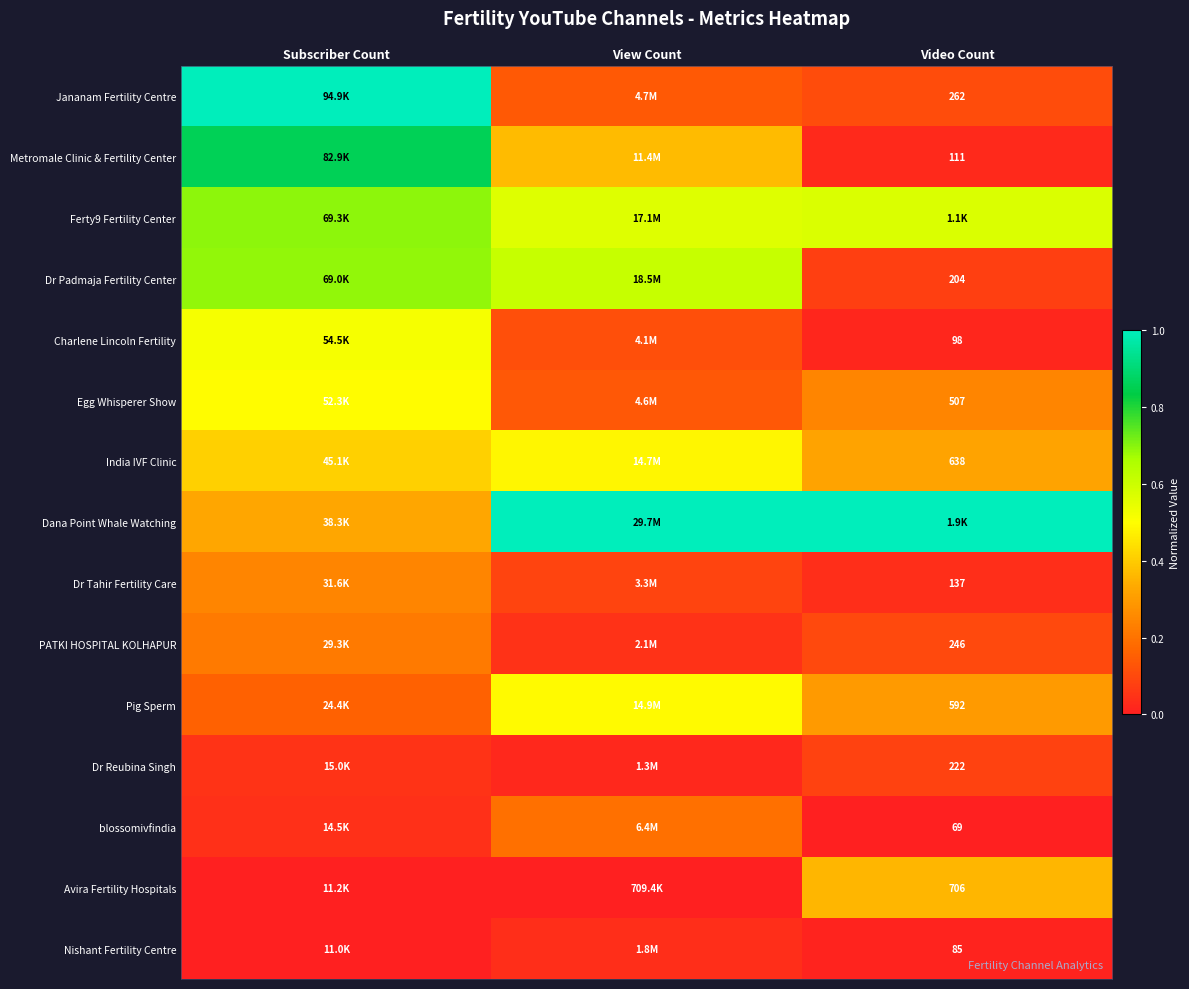

Is the value of PATKI HOSPITAL KOLHAPUR at Video Count greater than the value of Metromale Clinic & Fertility Center at Video Count?

Yes